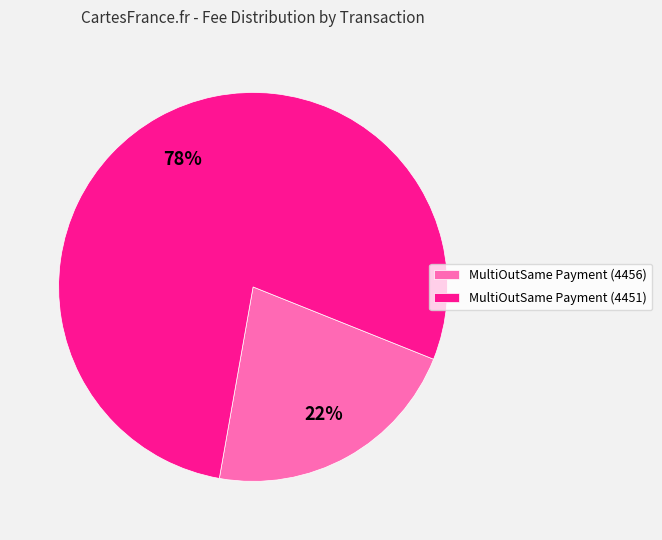

True or false: MultiOutSame Payment (4451) accounts for 78% of the total.

True